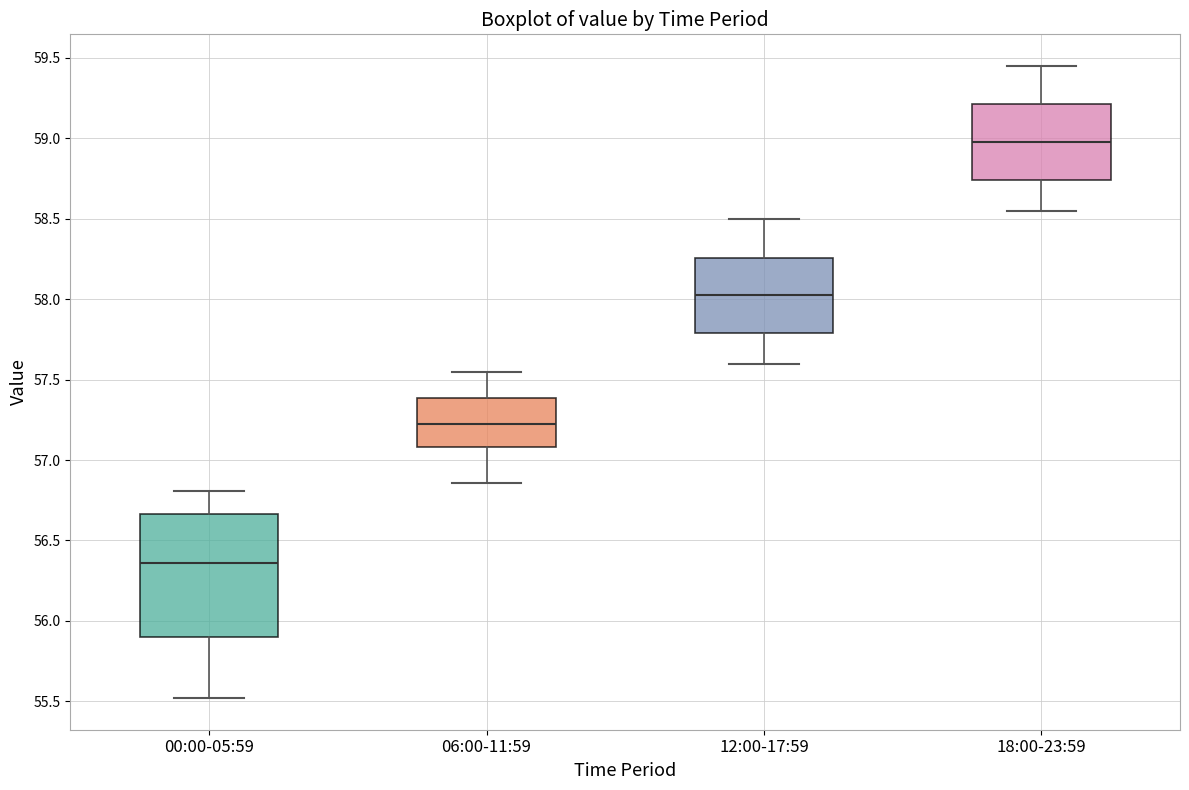

Which box has the lowest median line?

00:00-05:59